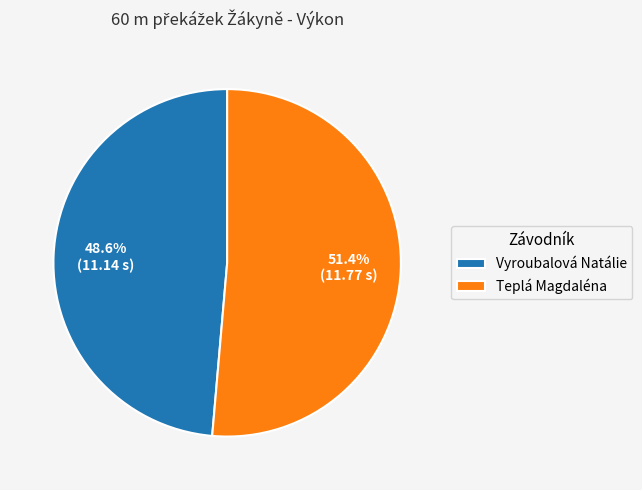

Between Teplá Magdaléna and Vyroubalová Natálie, which is larger?

Teplá Magdaléna